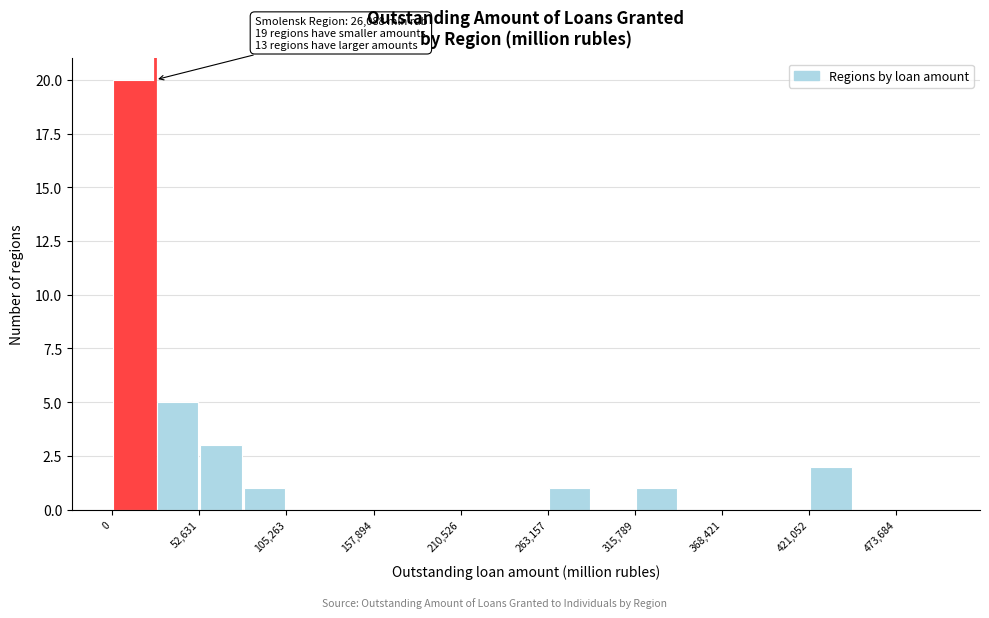

Read against the x-axis, roughly where is the centre of the tallest bar?

10000